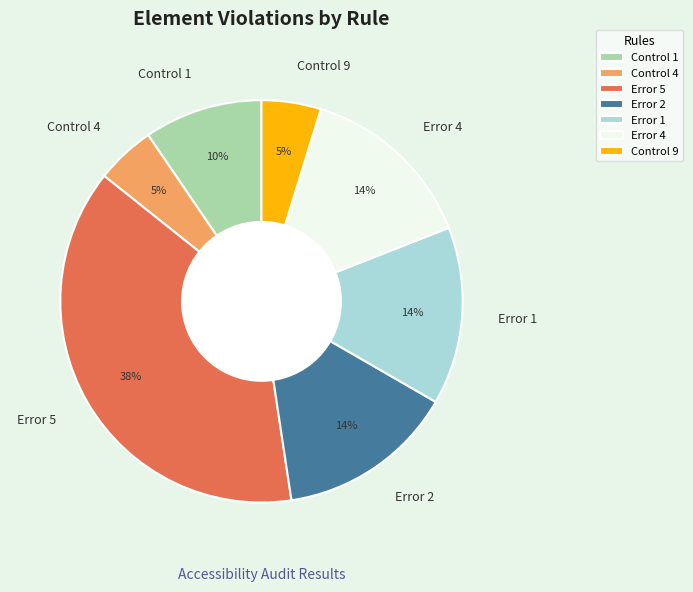

The Control 4 slice represents 5% of the pie. True or false?

True